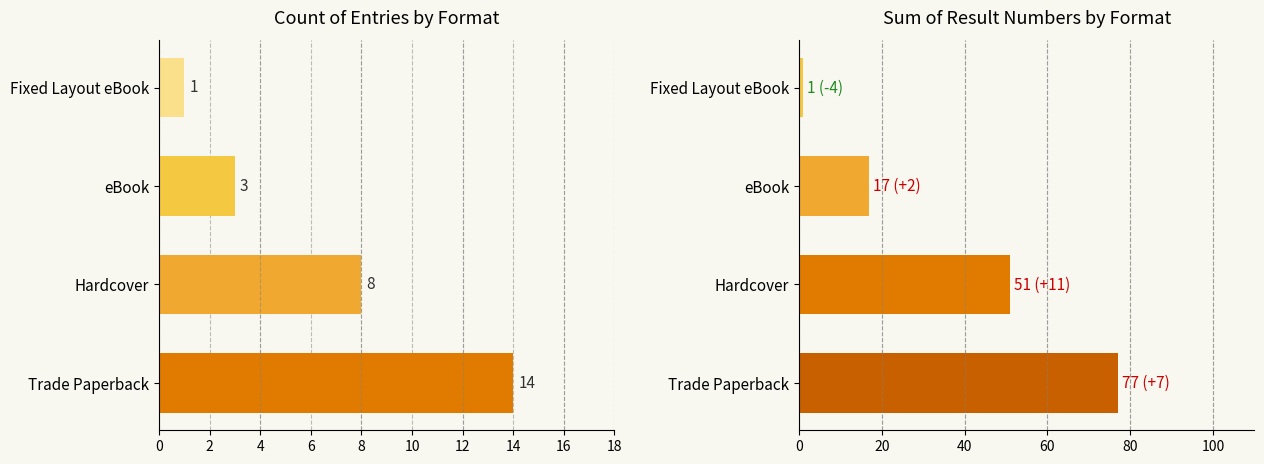

Which series has the widest spread of values?

Result Sum